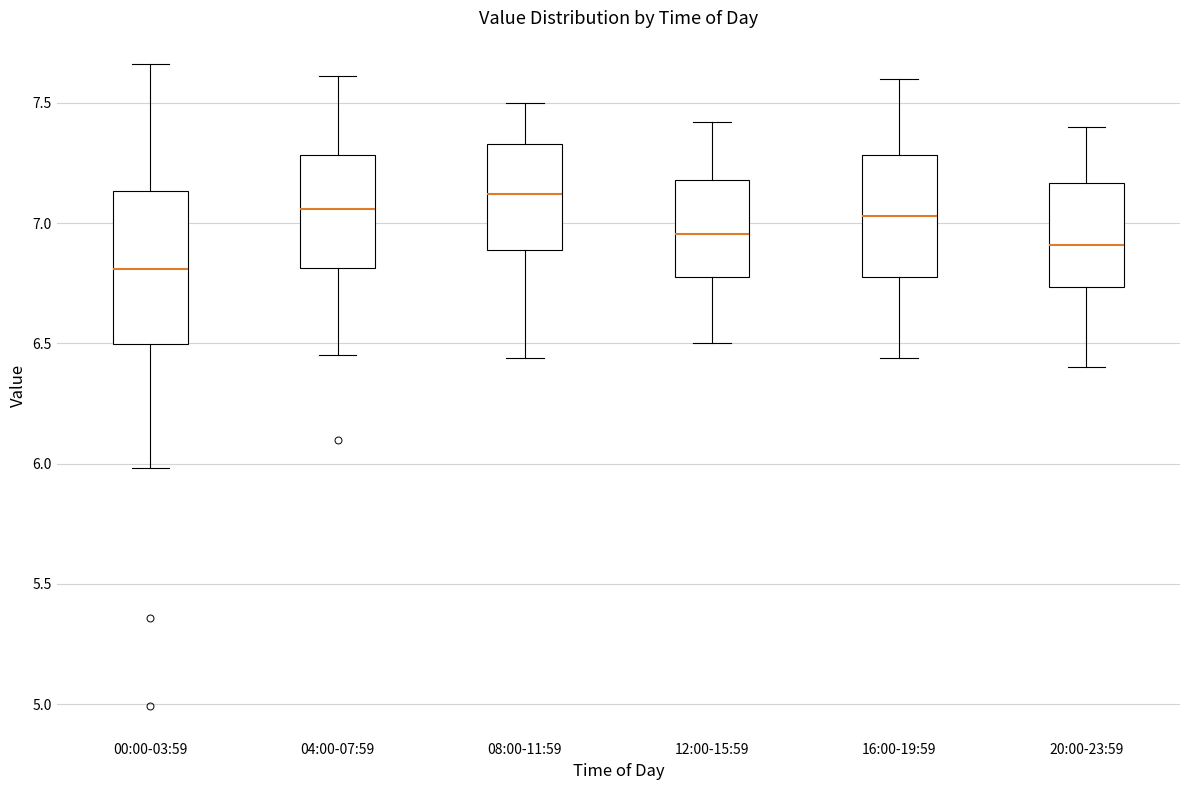

Which box is the tallest, from its lower edge to its upper edge?

00:00-03:59